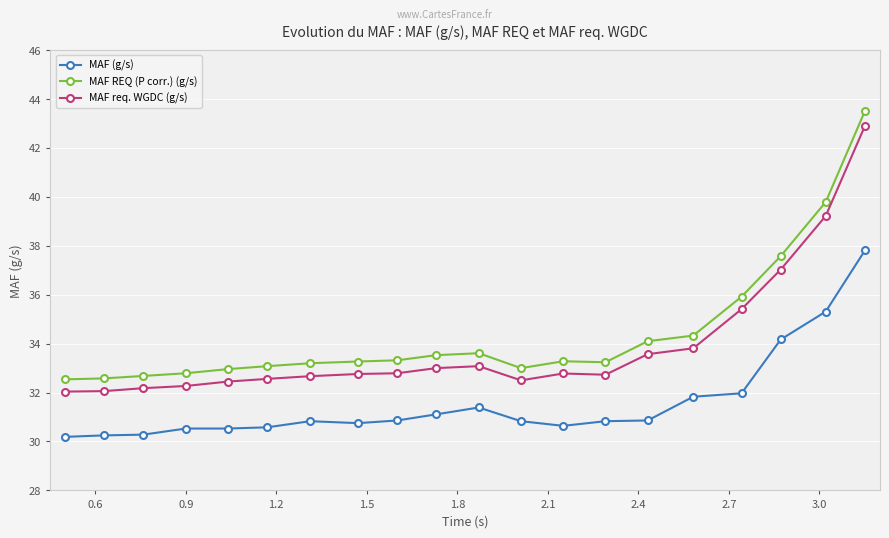

List the series in order of their overall mean, highest first.

MAF REQ (P corr.) (g/s), MAF req. WGDC (g/s), MAF (g/s)